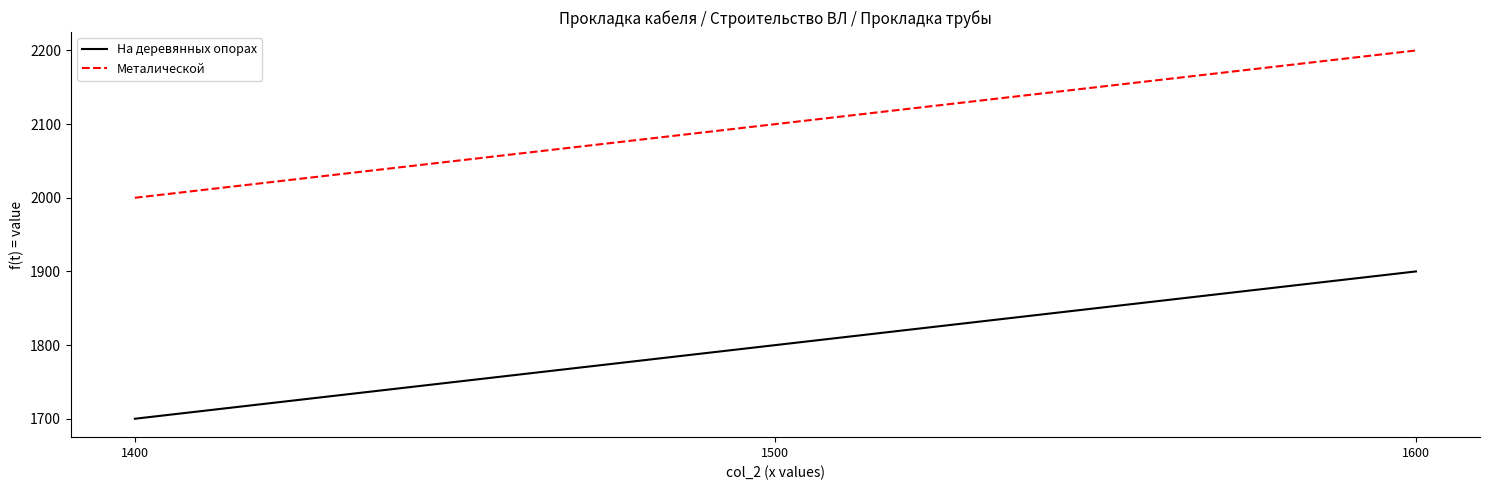

What is the spread (max minus min) of values at 1600?

300